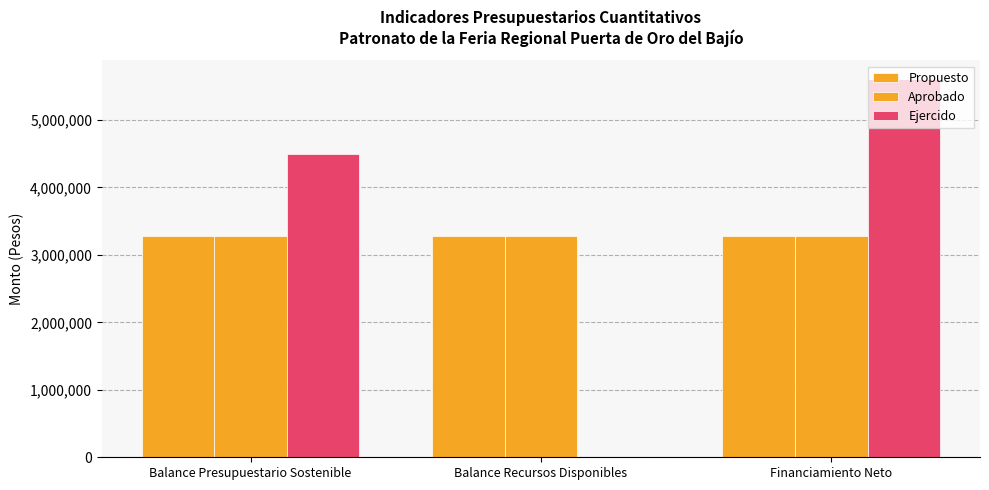

Which series has the largest total across all categories?

Ejercido